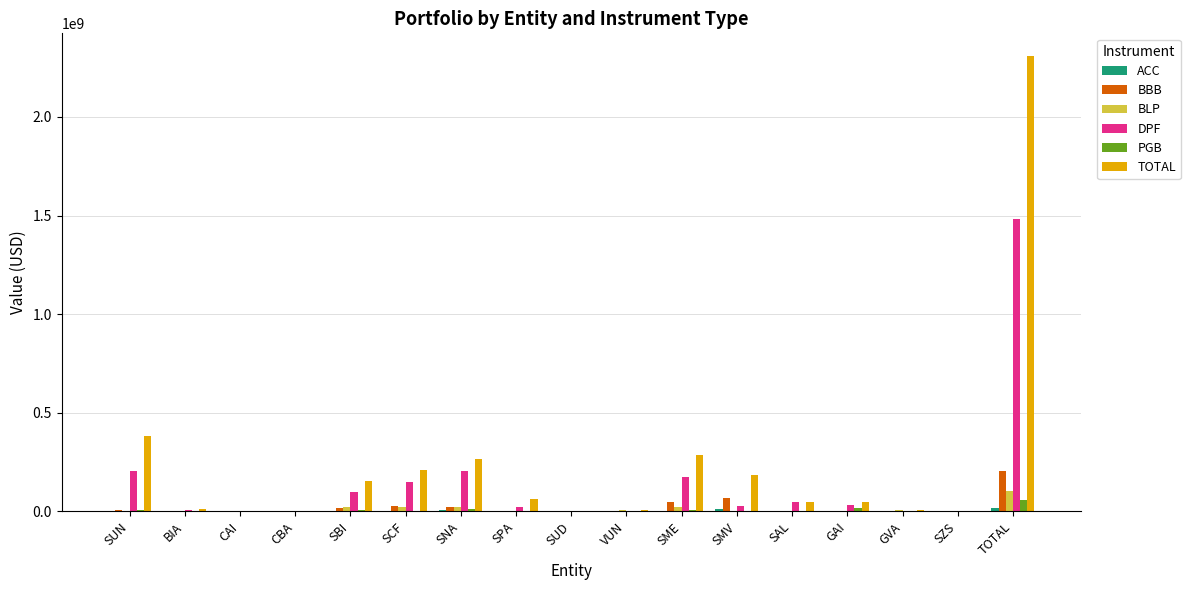

Between CAI and SME, which series saw the biggest shift?

TOTAL